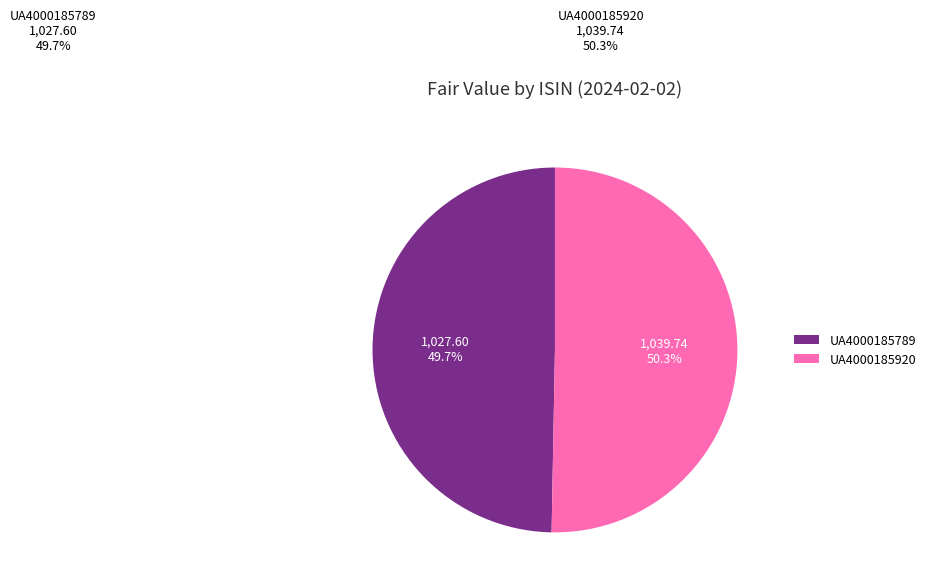

What is the ratio of the value at UA4000185789 to the value at UA4000185920?

1.0